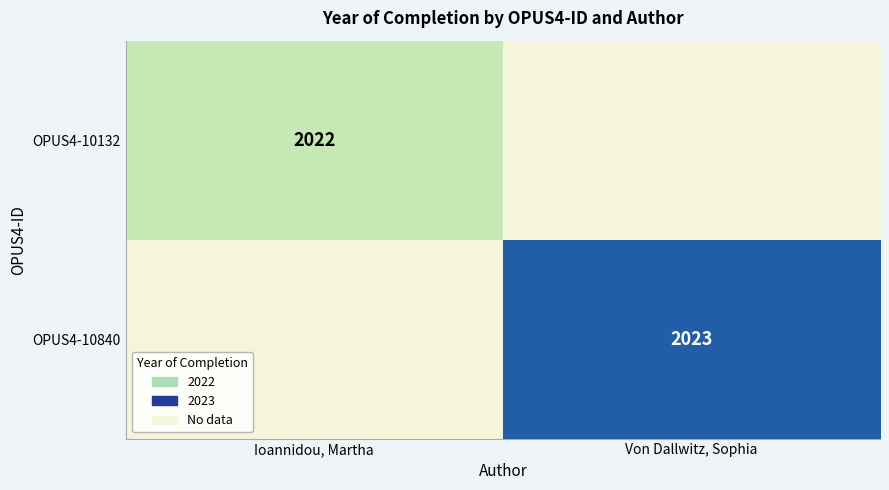

Is it true that OPUS4-10132 equals 2022 at Ioannidou, Martha?

True